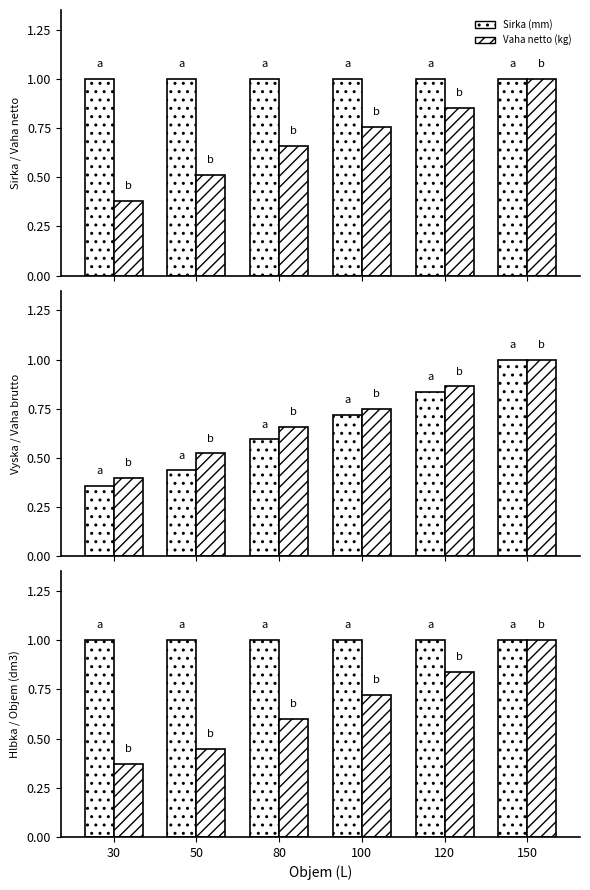

At which category is the sum across all series the highest?

150